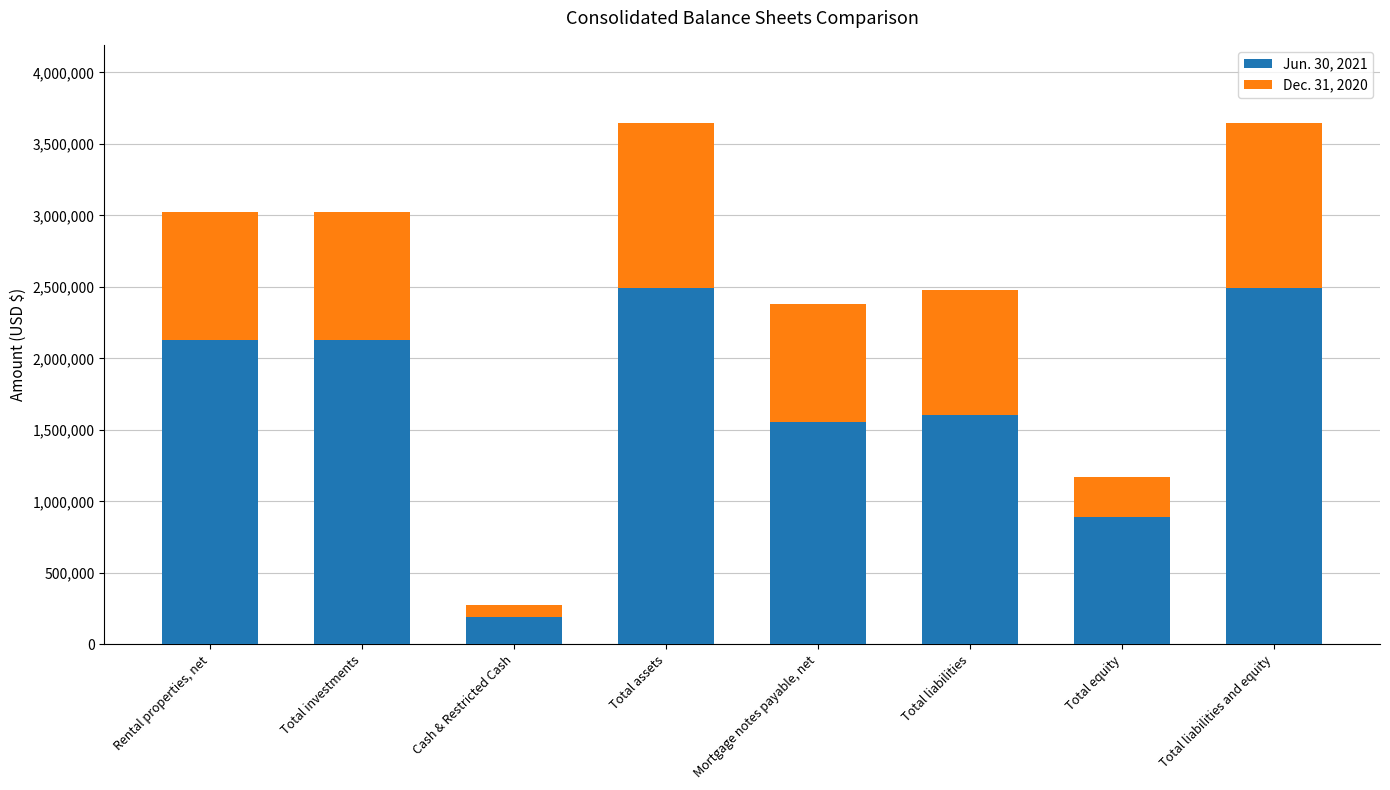

What is the approximate value of Jun. 30, 2021 at Total investments?

2129095